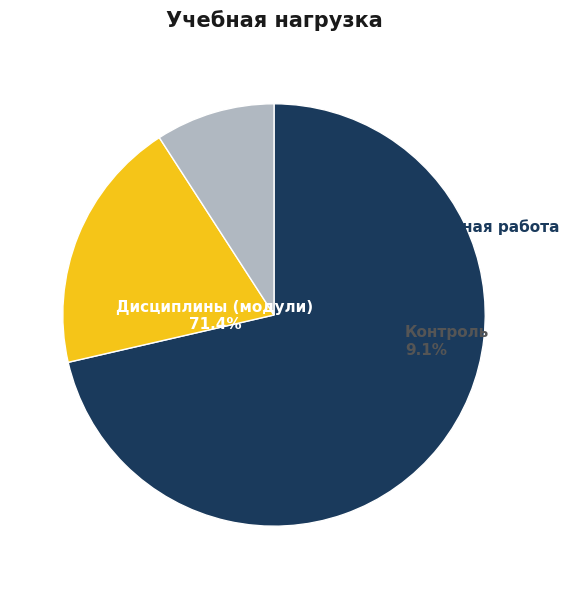

True or false: Контактная работа accounts for 9% of the total.

False